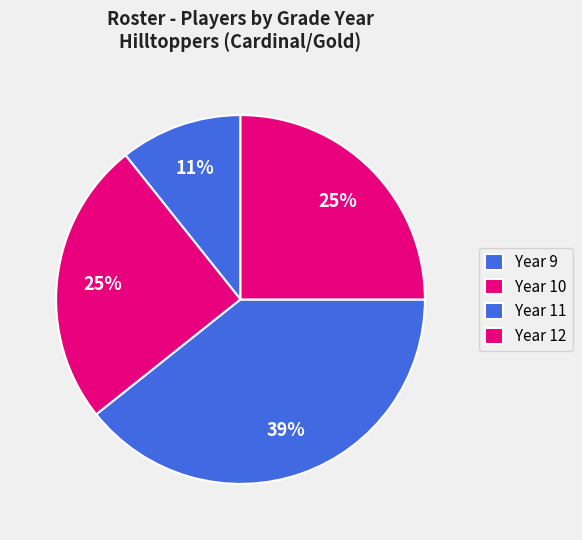

The Year 11 slice represents 51% of the pie. True or false?

False